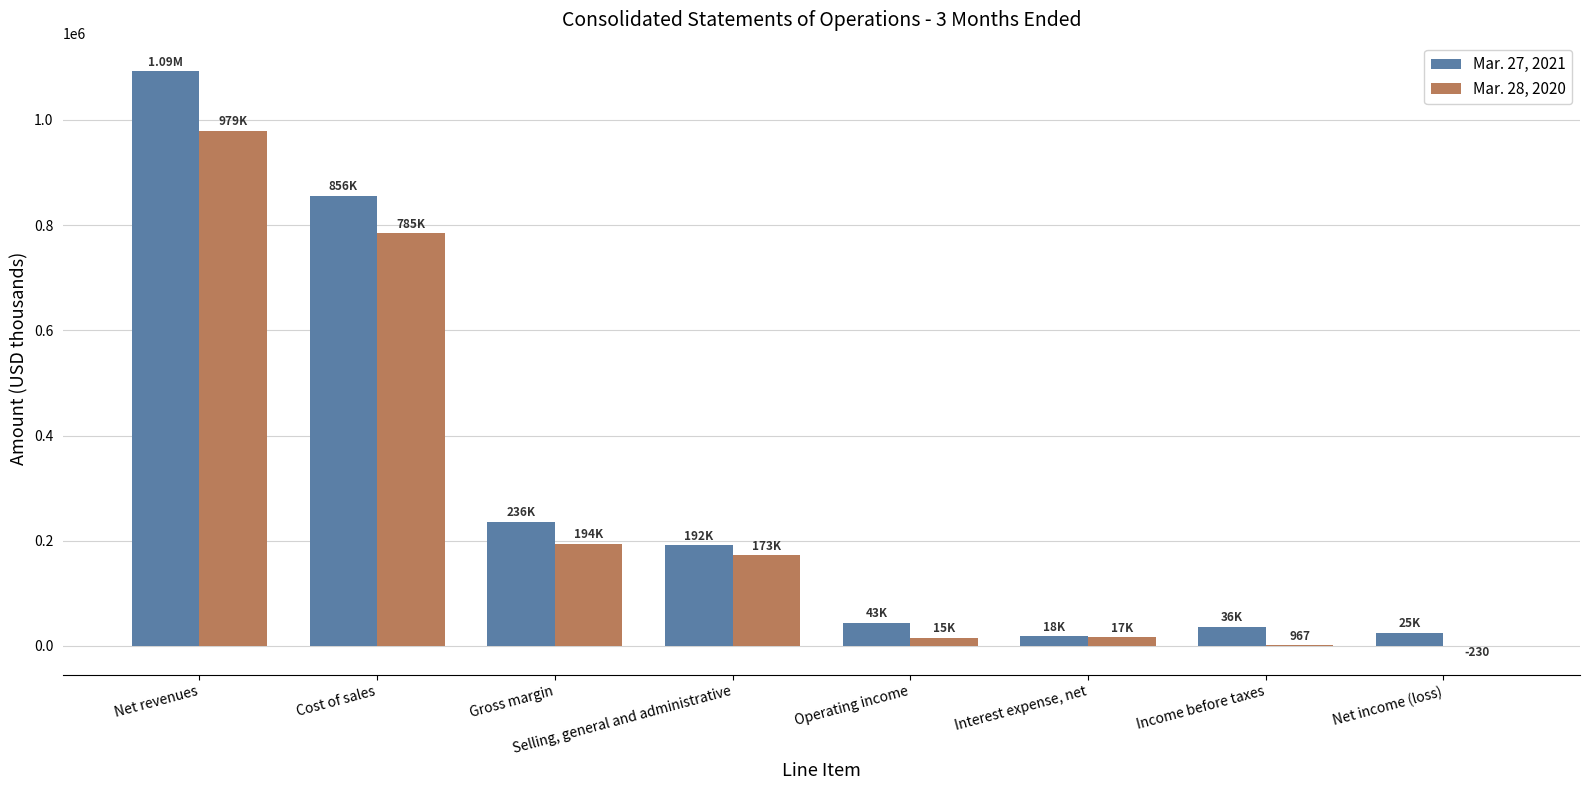

At which label is Mar. 27, 2021 closest to 555419?

Cost of sales